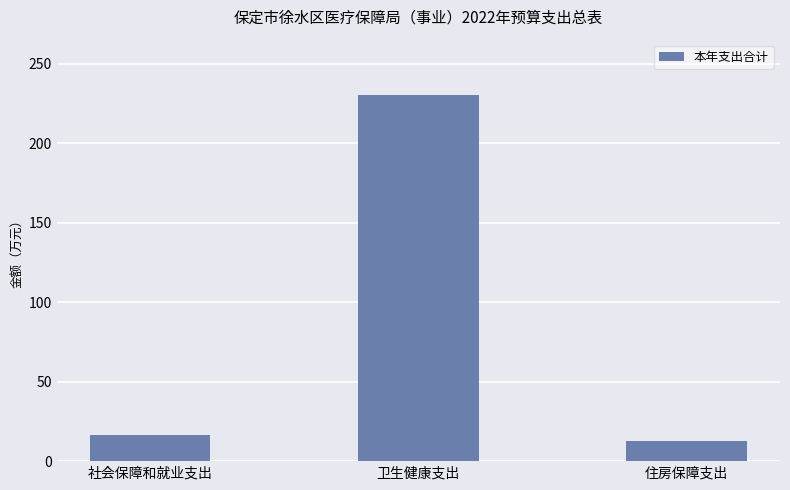

Approximately how many times larger is the value at 社会保障和就业支出 compared to 卫生健康支出?

0.1